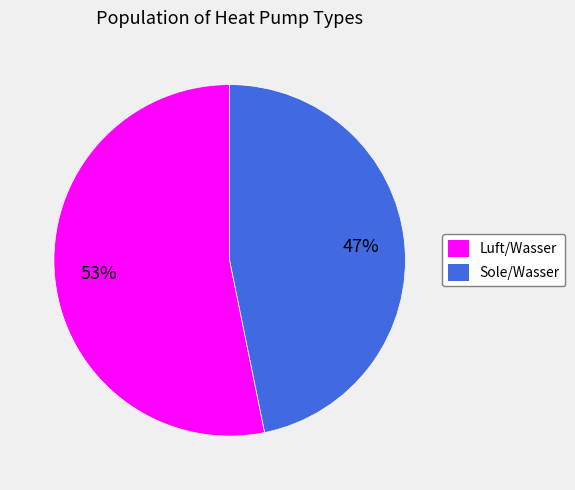

To the nearest percent, what is the difference between the largest and smallest slice percentages?

6%